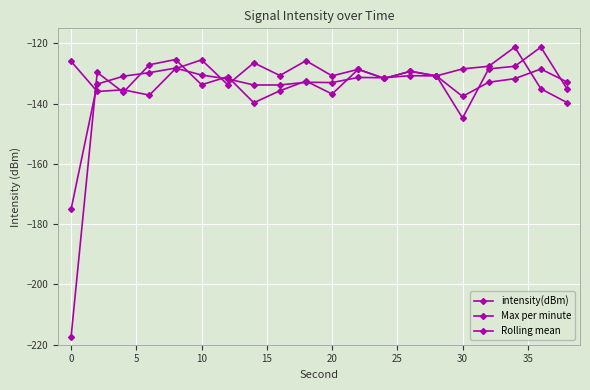

Count the number of categories in the chart.

20